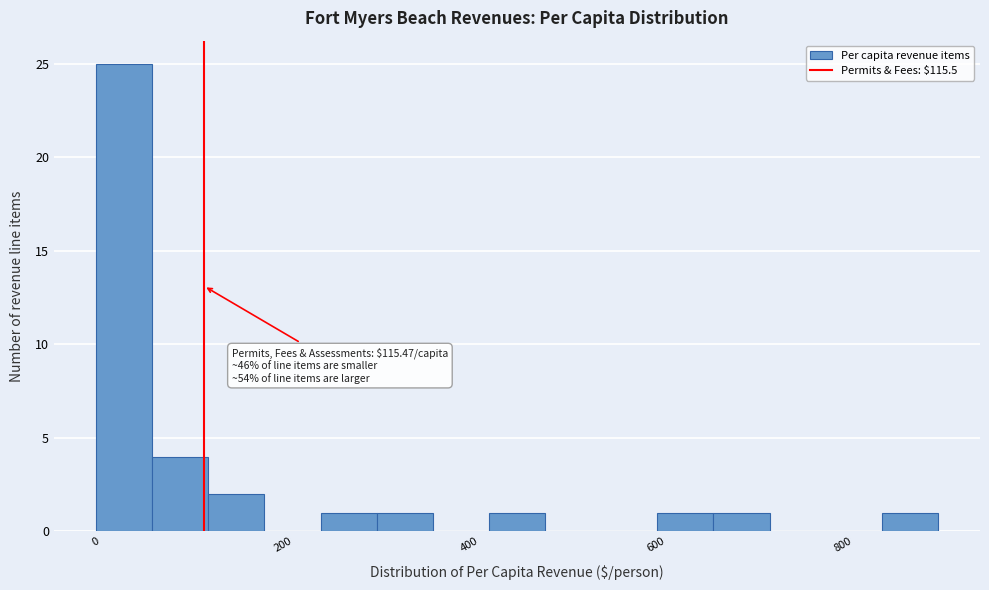

Read against the x-axis, roughly where is the centre of the tallest bar?

40